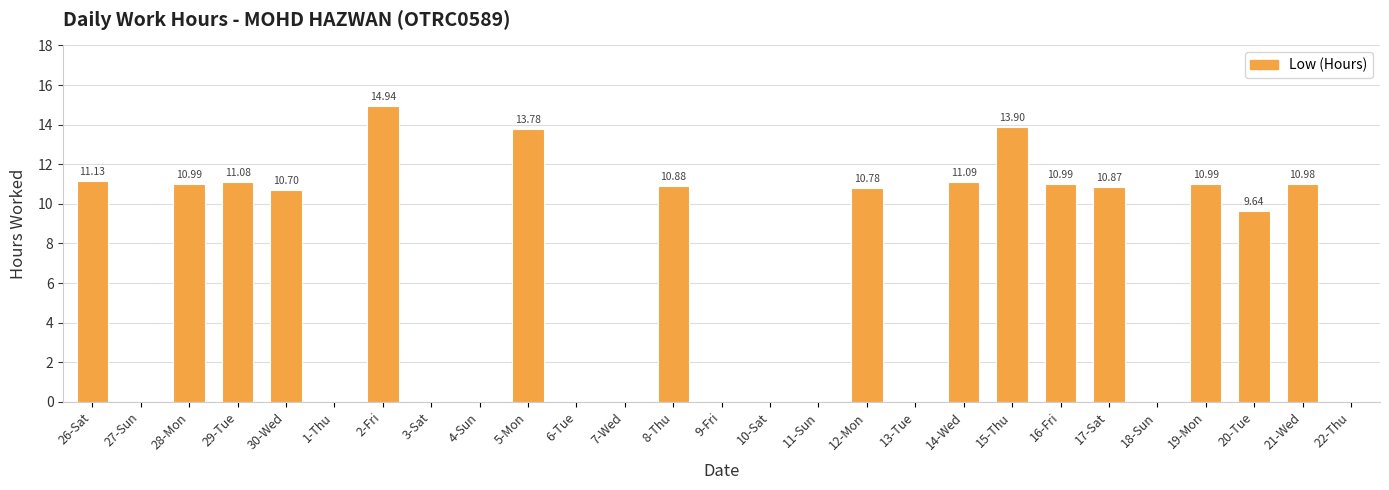

How many distinct data groups are displayed?

1